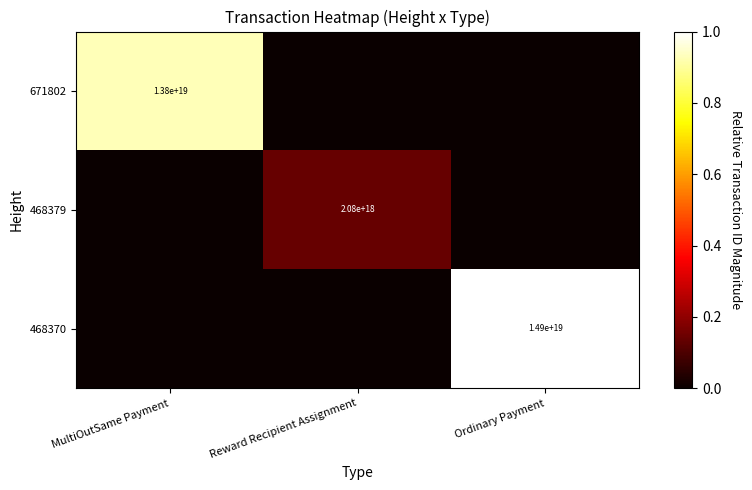

Is it true that 468370 equals 24208053219248148480 at Ordinary Payment?

False